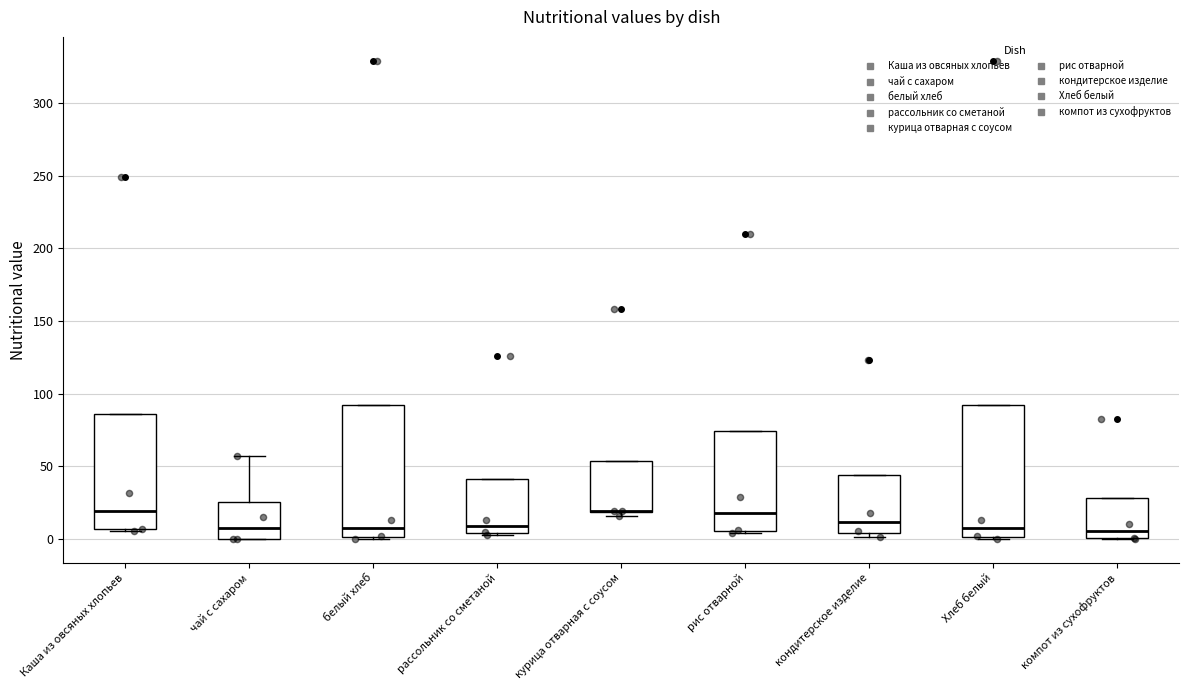

Reading left to right, transcribe this box plot: for each box, give where its median line is, the range the box spans, and where its two whiskers end, as read against the y-axis. The values are not printed on the chart, so give them approximately, as read against the axis.

Каша из овсяных хлопьев: median 20, box 5 to 85, whiskers 5 to 85
чай с сахаром: median 10, box 0 to 25, whiskers 0 to 55
белый хлеб: median 10, box 0 to 90, whiskers 0 to 90
рассольник со сметаной: median 10, box 5 to 40, whiskers 5 to 40
курица отварная с соусом: median 20 (drawn on the box's lower edge), box 20 to 55, whiskers 15 to 55
рис отварной: median 20, box 5 to 75, whiskers 5 to 75
кондитерское изделие: median 10, box 5 to 45, whiskers 0 to 45
Хлеб белый: median 5, box 0 to 90, whiskers 0 to 90
компот из сухофруктов: median 5, box 0 to 30, whiskers 0 to 30